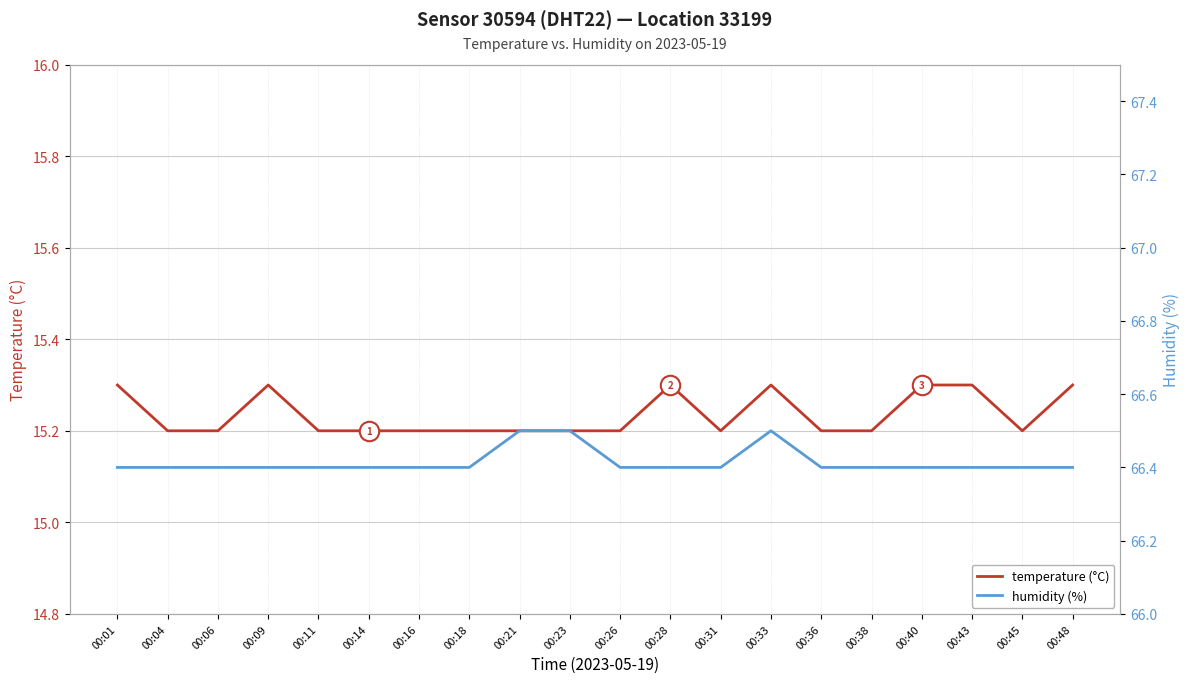

Where is temperature (°C) nearest to the value 15?

00:04